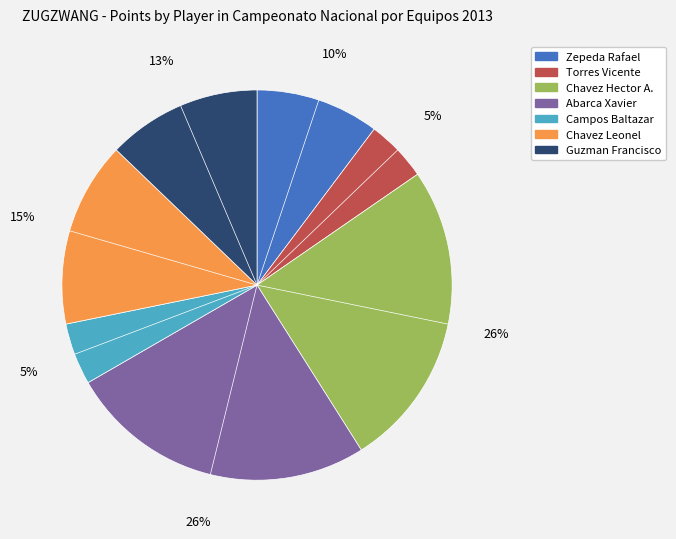

How many segments does this pie chart have?

7